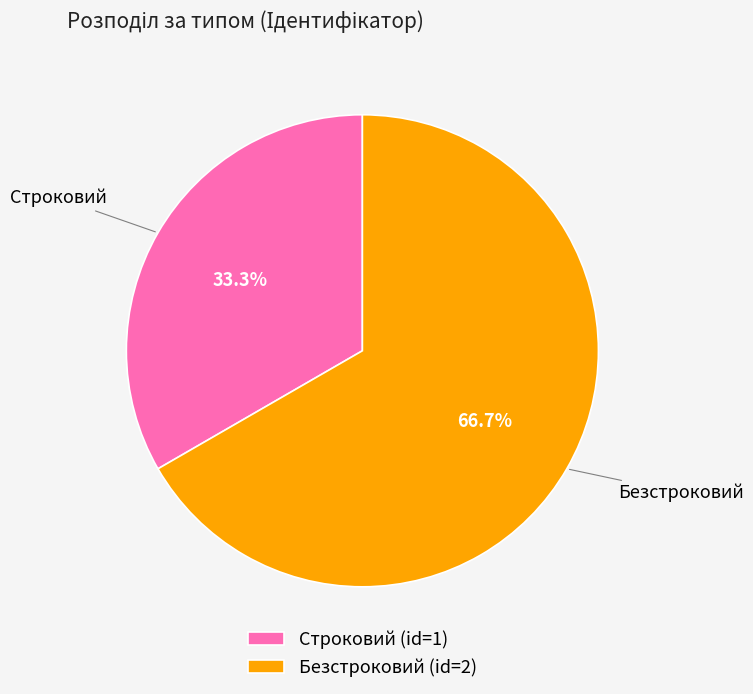

Is it true that Строковий is 33% of the pie?

True